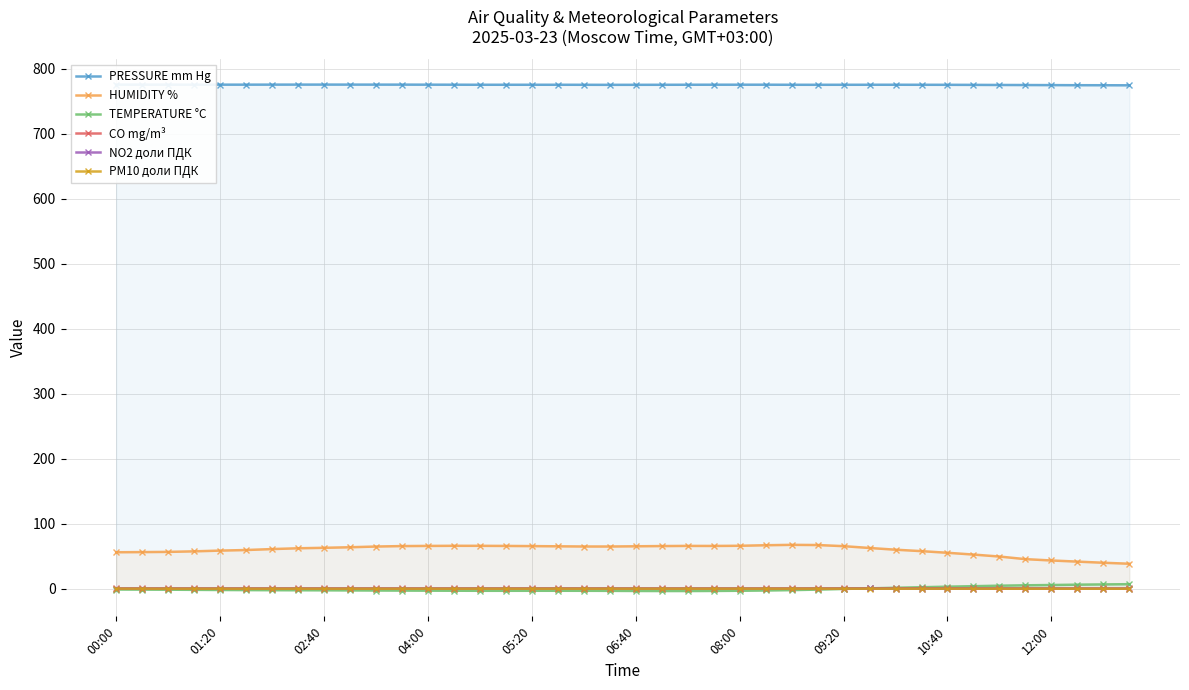

Which series has the largest total across all categories?

PRESSURE mm Hg